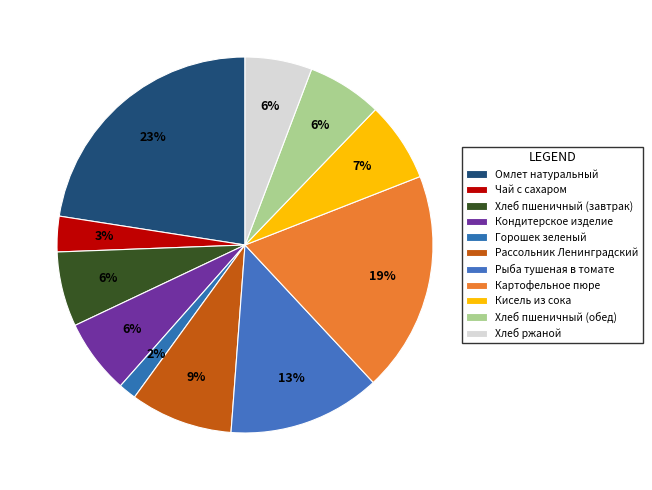

Count the number of slices in the pie.

11